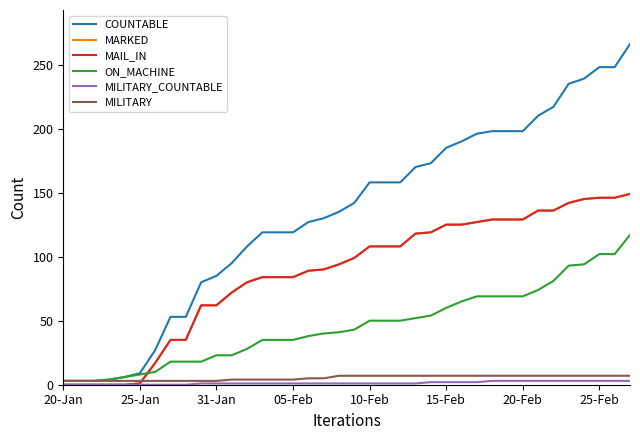

Is this an area chart (filled region under the line)?

No